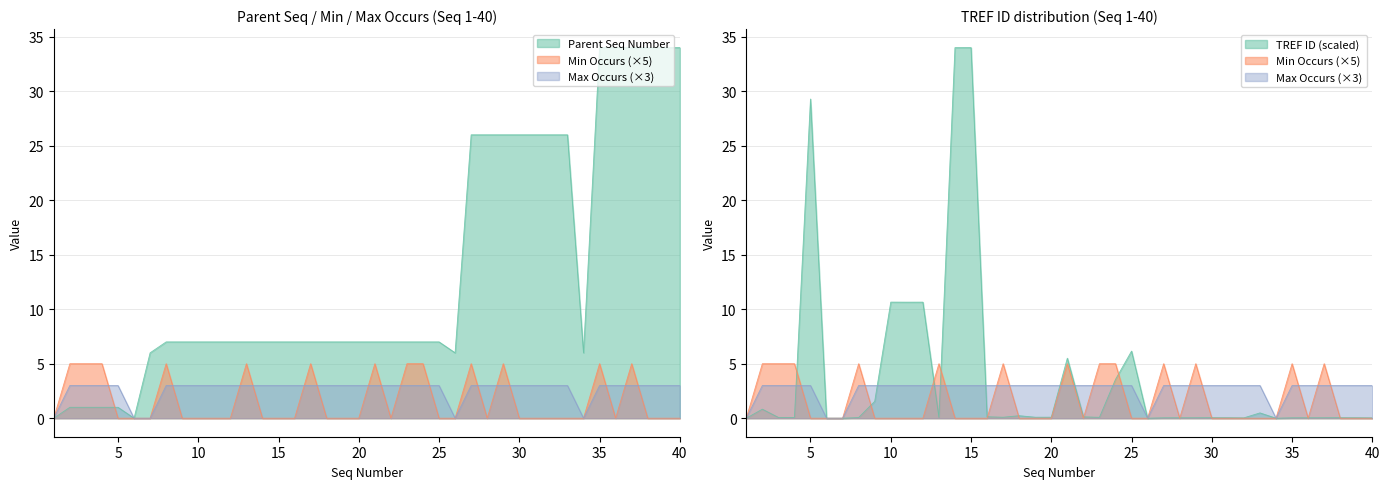

Rank the categories by TREF ID value from highest to lowest.

15, 14, 5, 10, 12, 11, 25, 21, 24, 9, 2, 33, 18, 16, 22, 20, 19, 17, 23, 13, 3, 4, 8, 30, 38, 31, 39, 29, 37, 28, 36, 27, 35, 32, 40, 1, 6, 7, 26, 34